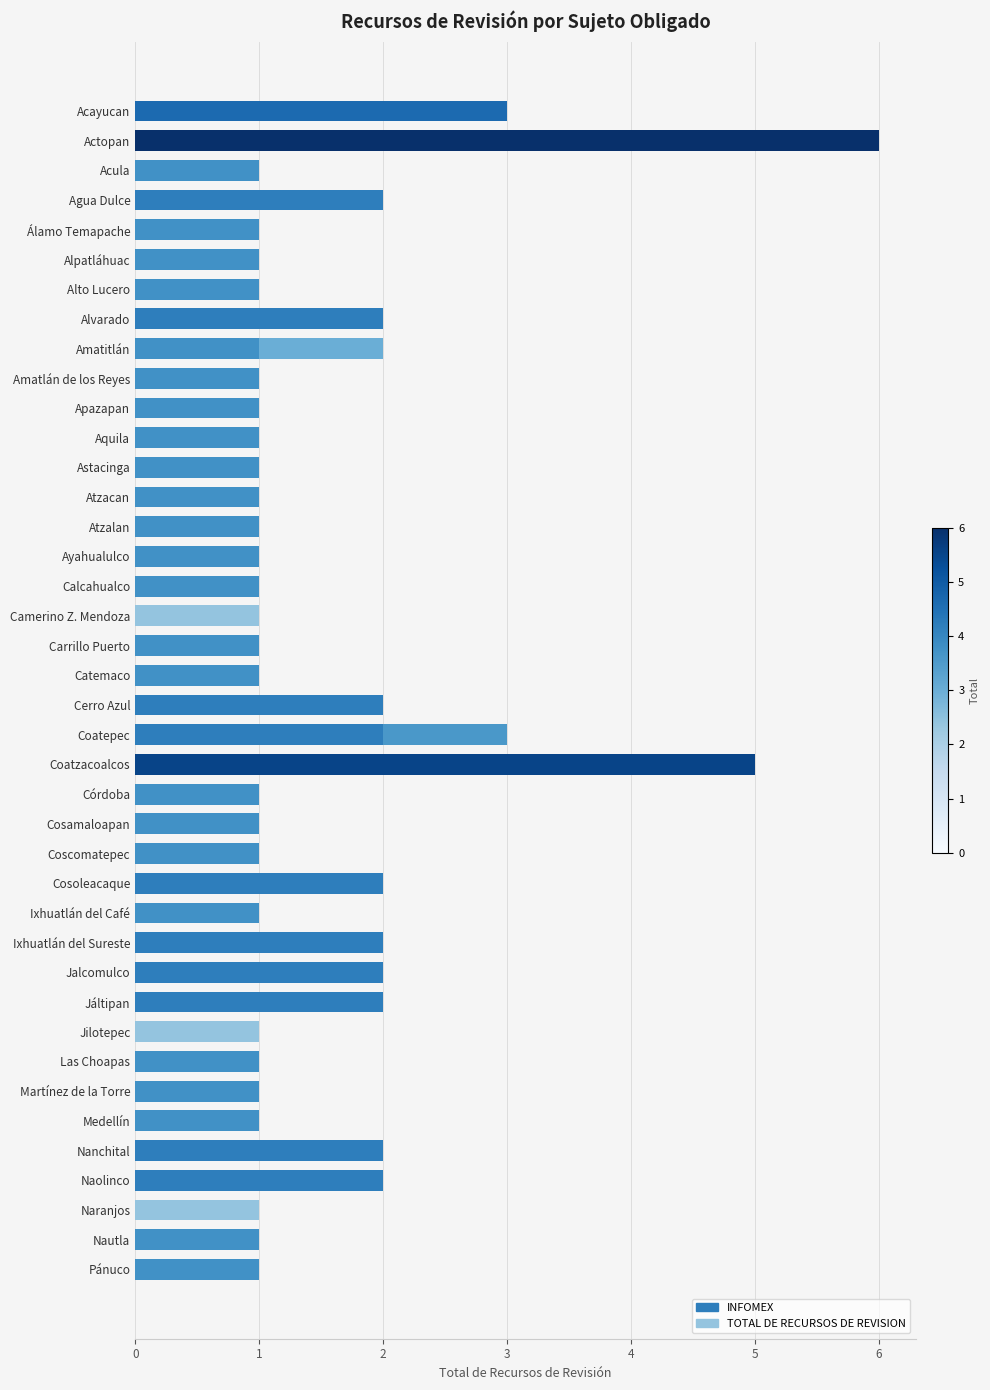

At how many categories does at least one series exceed 2?

4